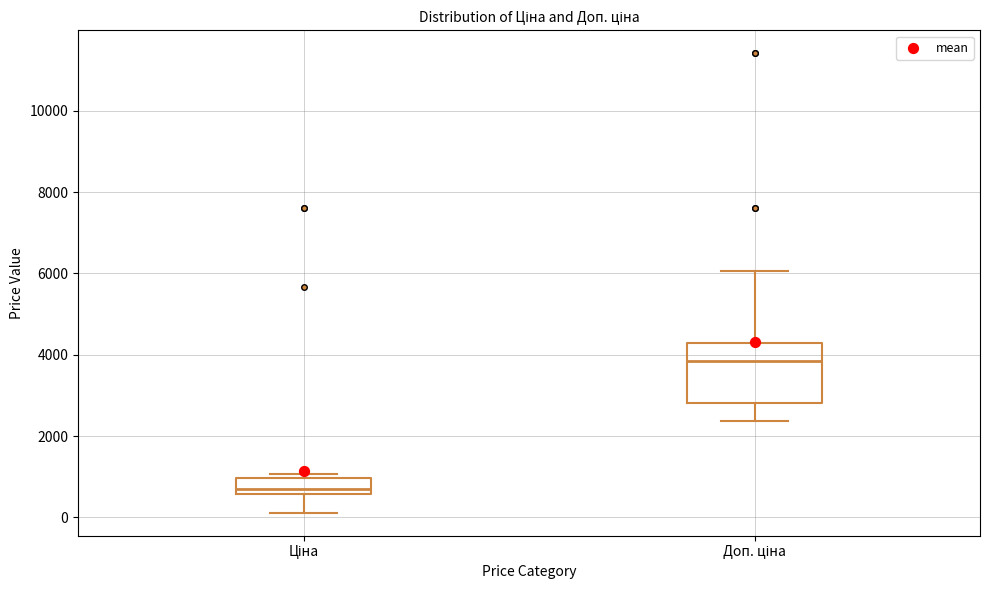

Comparing the boxes themselves (not the whiskers), which one is the tallest?

Доп. ціна